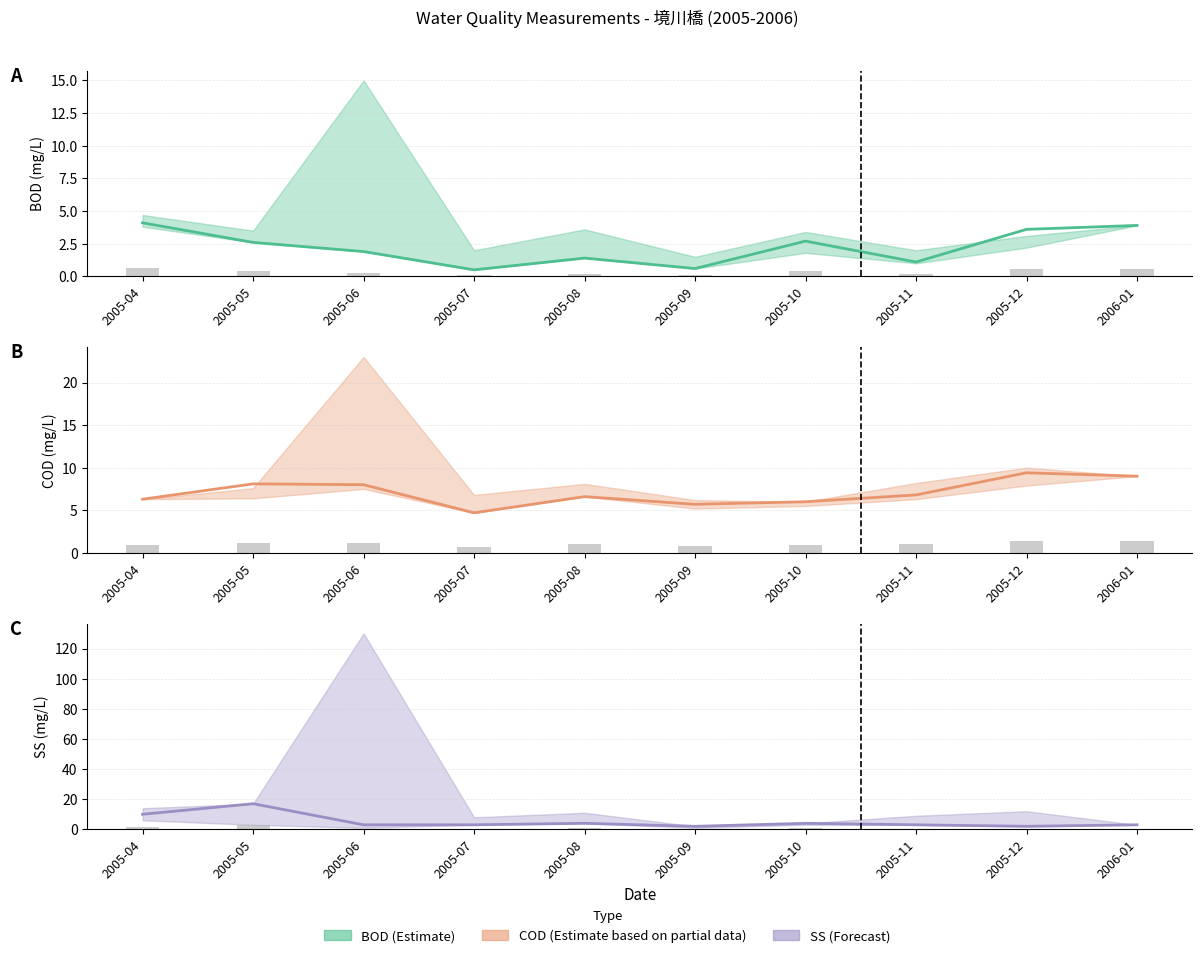

What is the label of the 3rd bar from the left?

2005-06